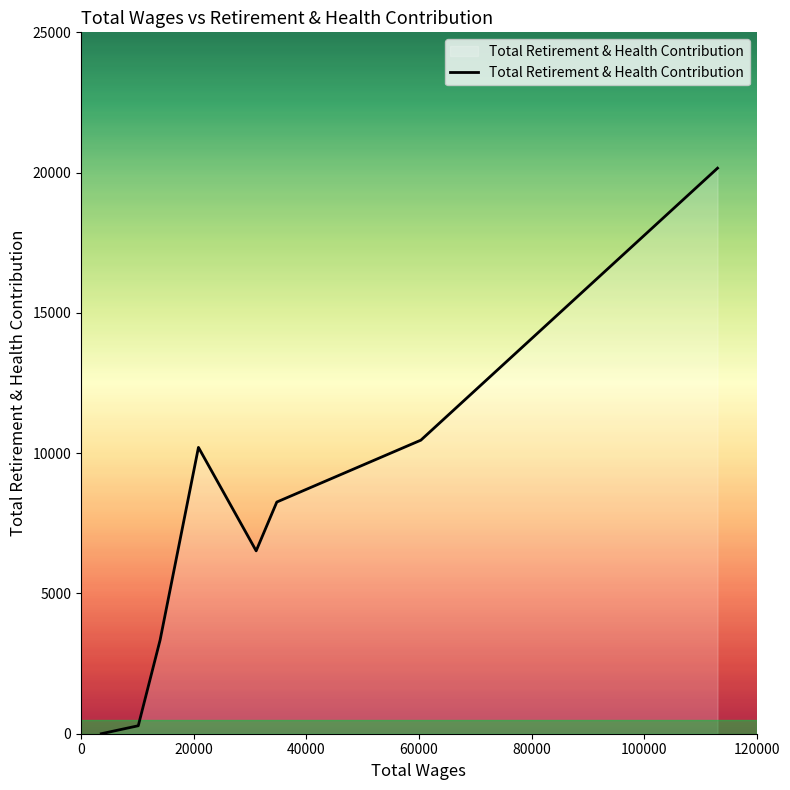

How many categories are shown in the chart?

8